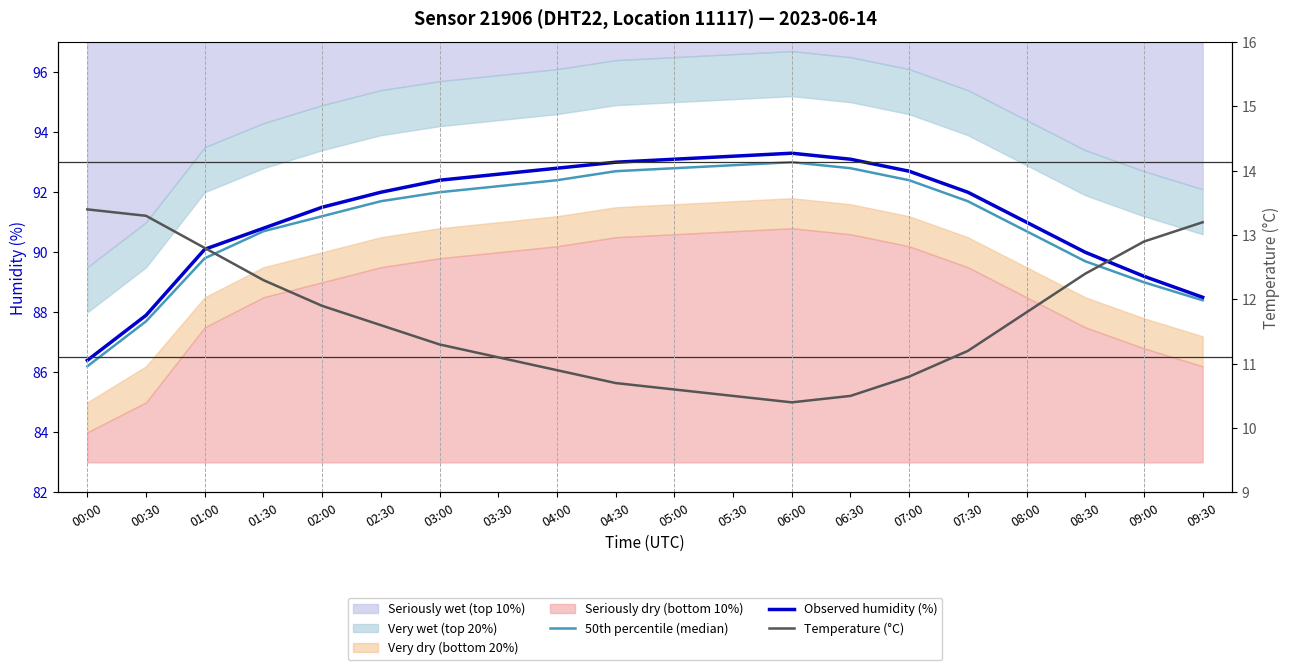

What is the highest value of the 50th percentile (median) series?

93.0